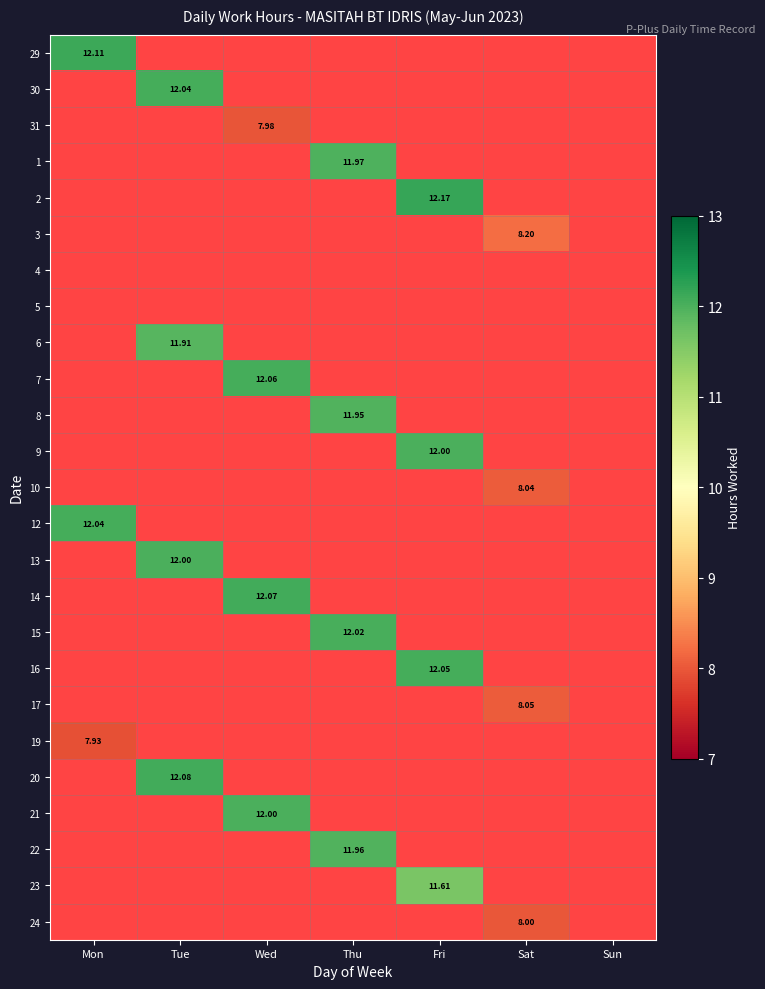

The value of 2 at Wed is 0.0. True or false?

True